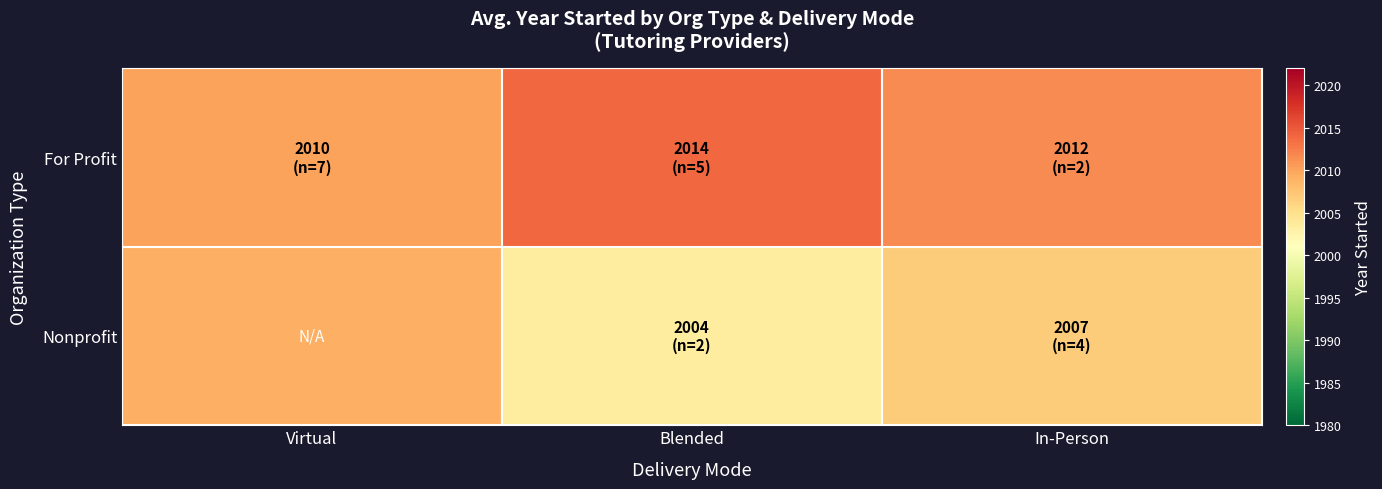

How many distinct data groups are displayed?

2